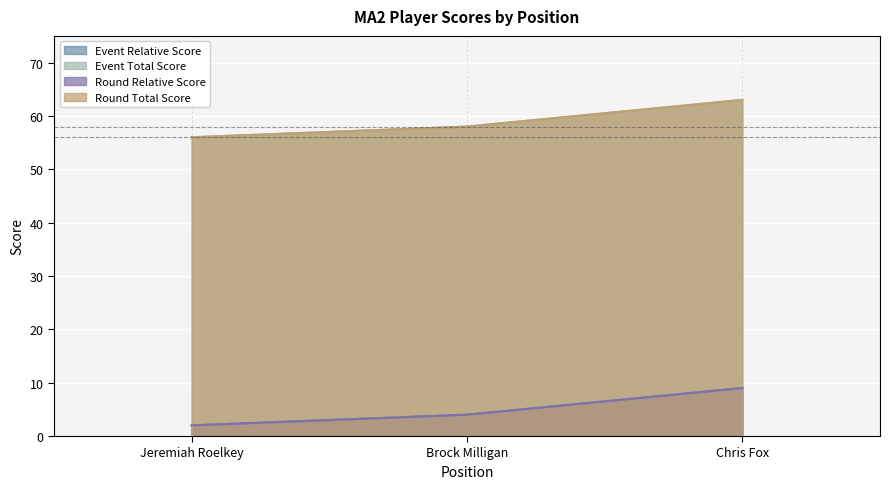

How many data points in round_relative_score are above 4?

1